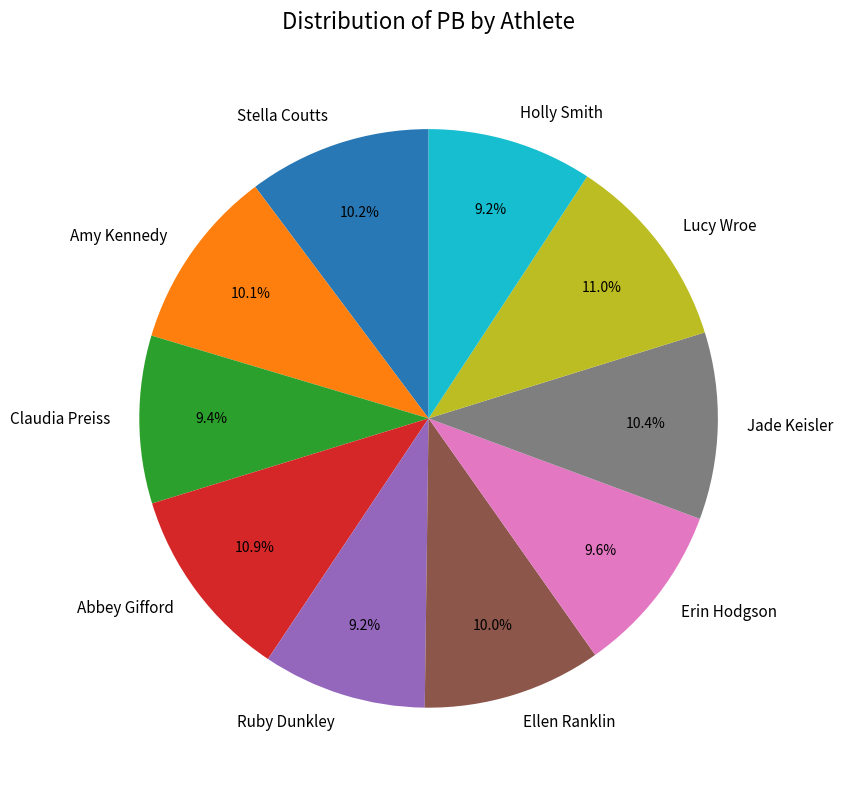

Approximately how many times larger is the value at Ruby Dunkley compared to Holly Smith?

1.0